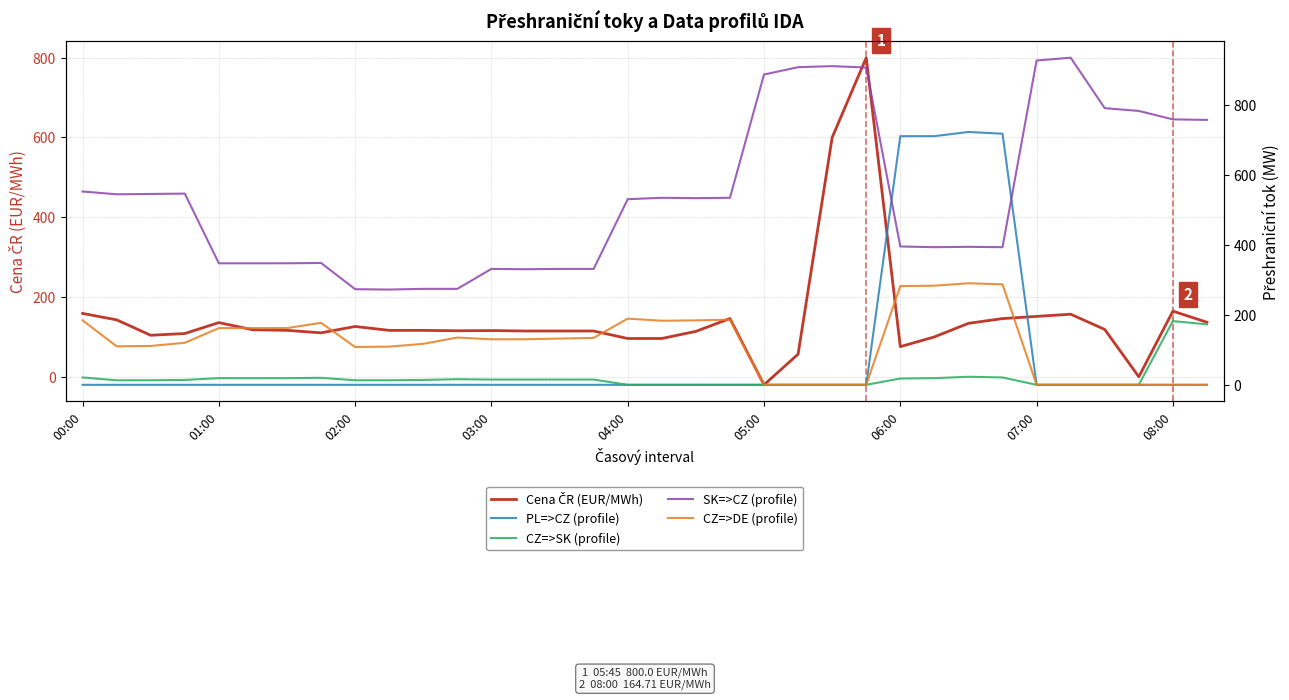

True or false: PL=>CZ (profile) and CZ=>DE (profile) cross at least once.

False